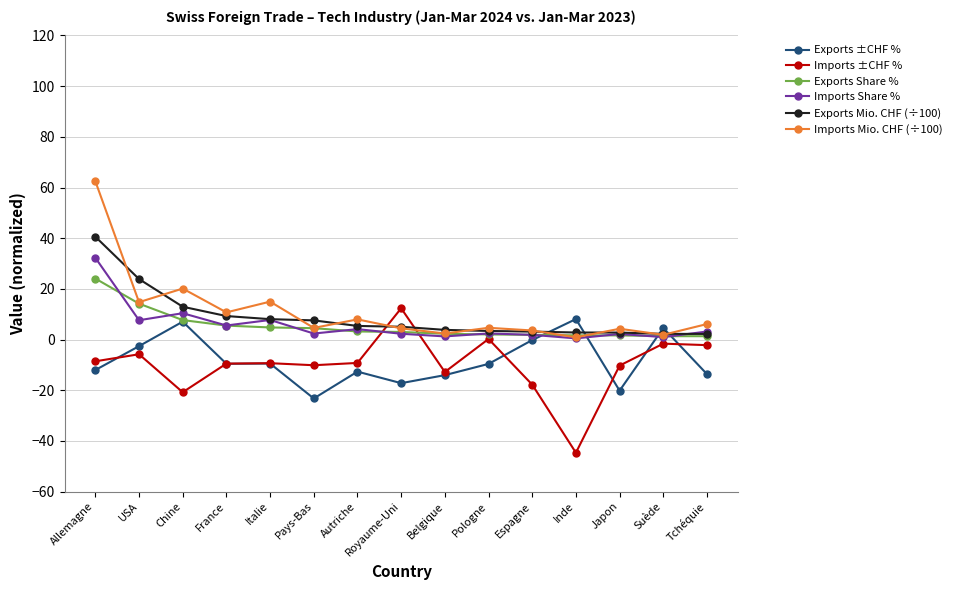

How many series are shown in this chart?

6